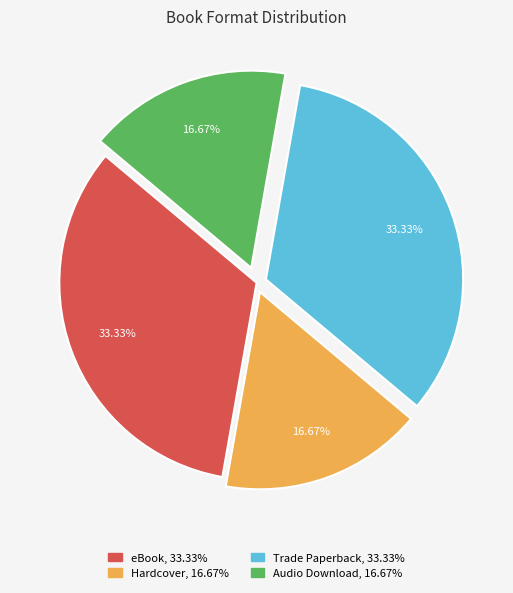

Is there any slice that represents more than half of the pie?

No